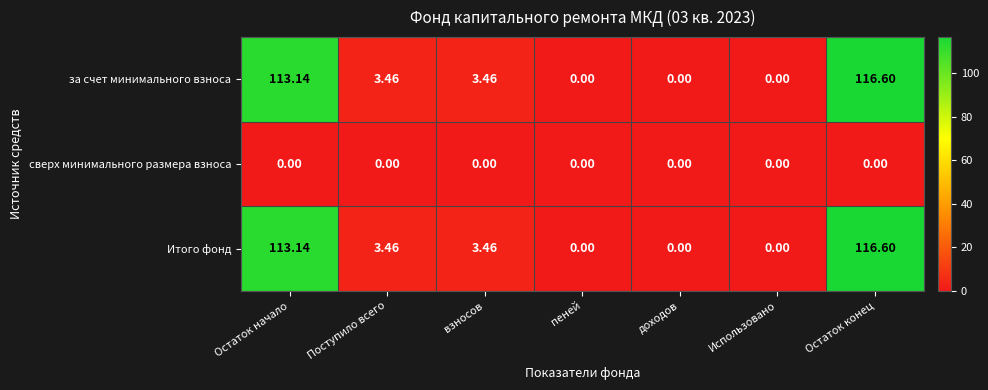

Where does the за счет минимального взноса series first go above 3?

Остаток начало